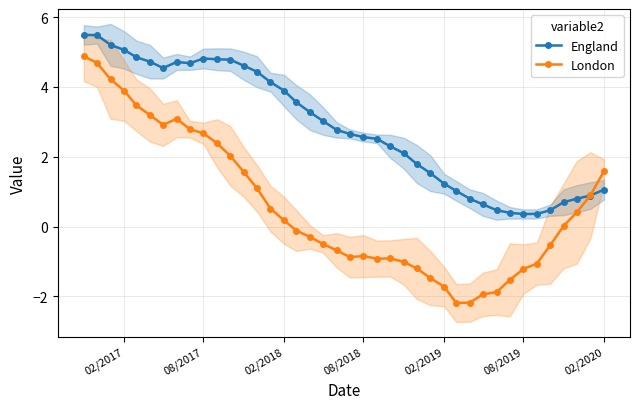

Is it true that England equals 2.6 at 08/2018?

True